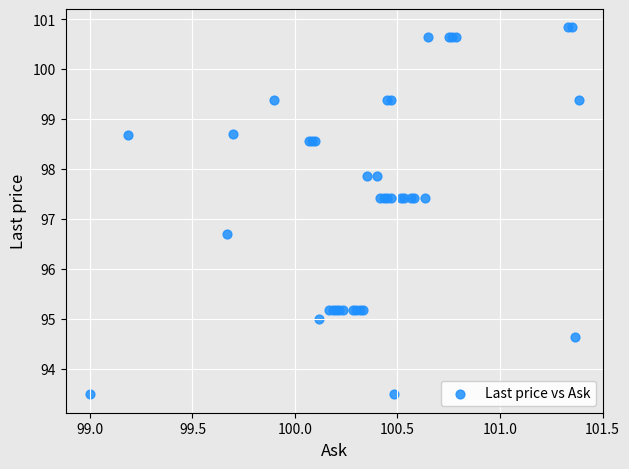

What Y value in the scatter plot is closest to 97?

96.7